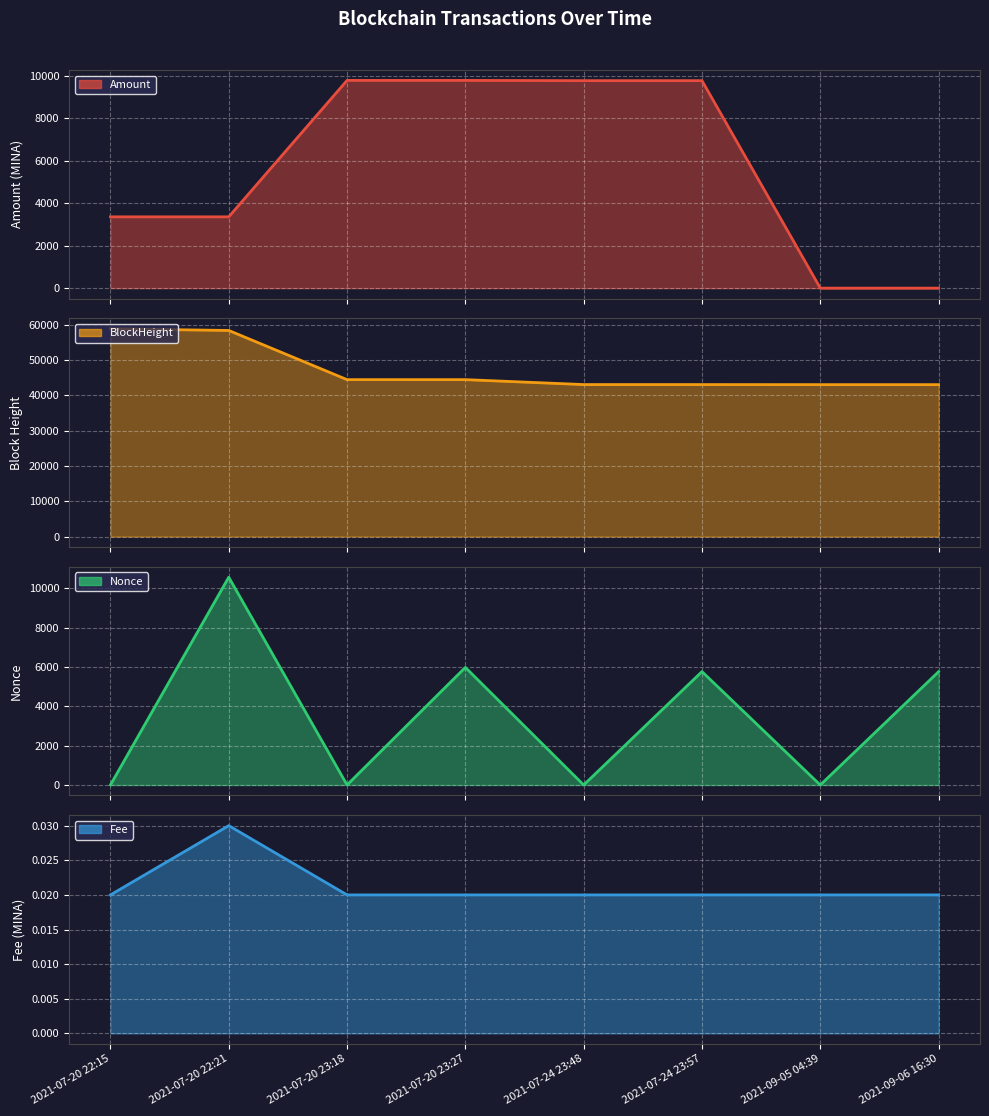

What is the difference between the Amount line values at 2021-07-20 22:15 and 2021-07-20 23:27?

6431.2